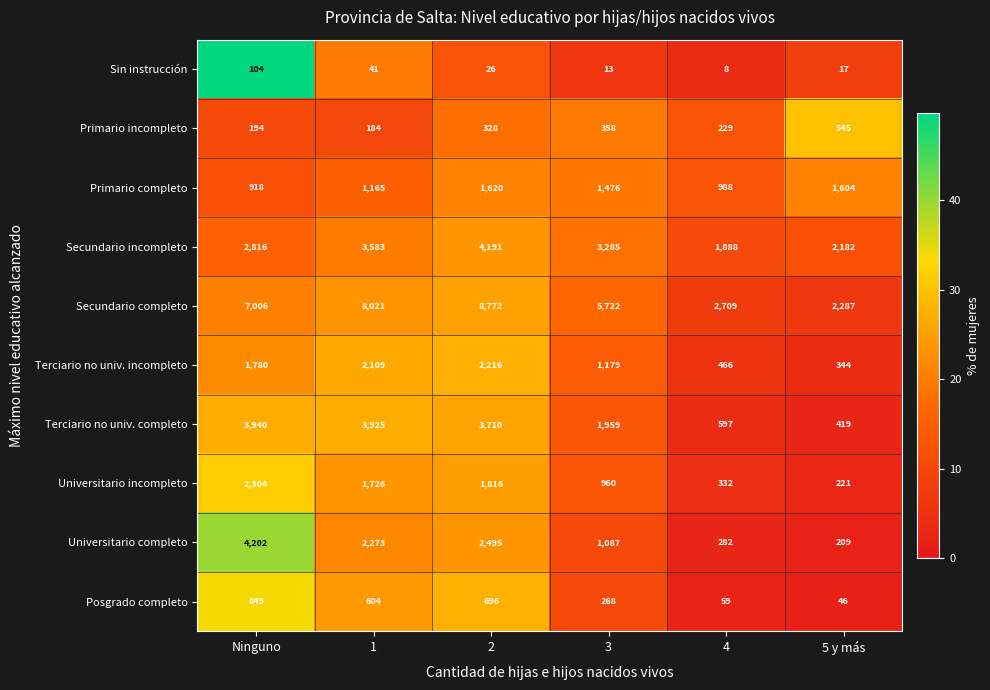

What is the minimum value shown in the chart?

8